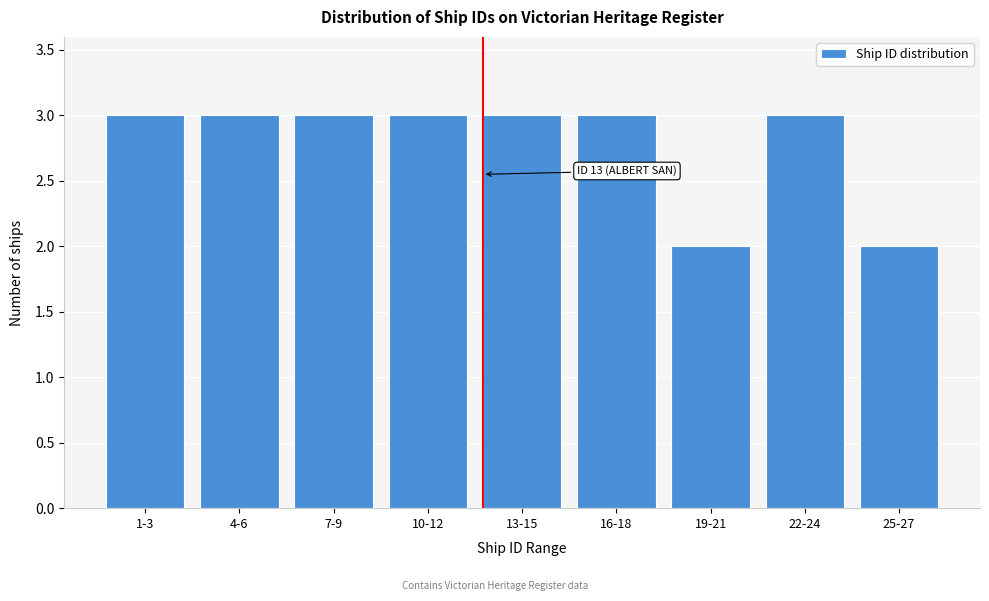

Reading left to right, transcribe all the data shown in this chart.

3	3	3	3	3	3	2	3	2